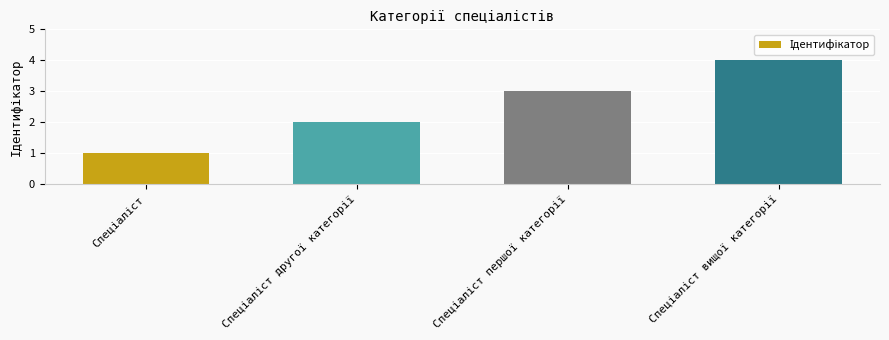

How many bars are there in total?

4